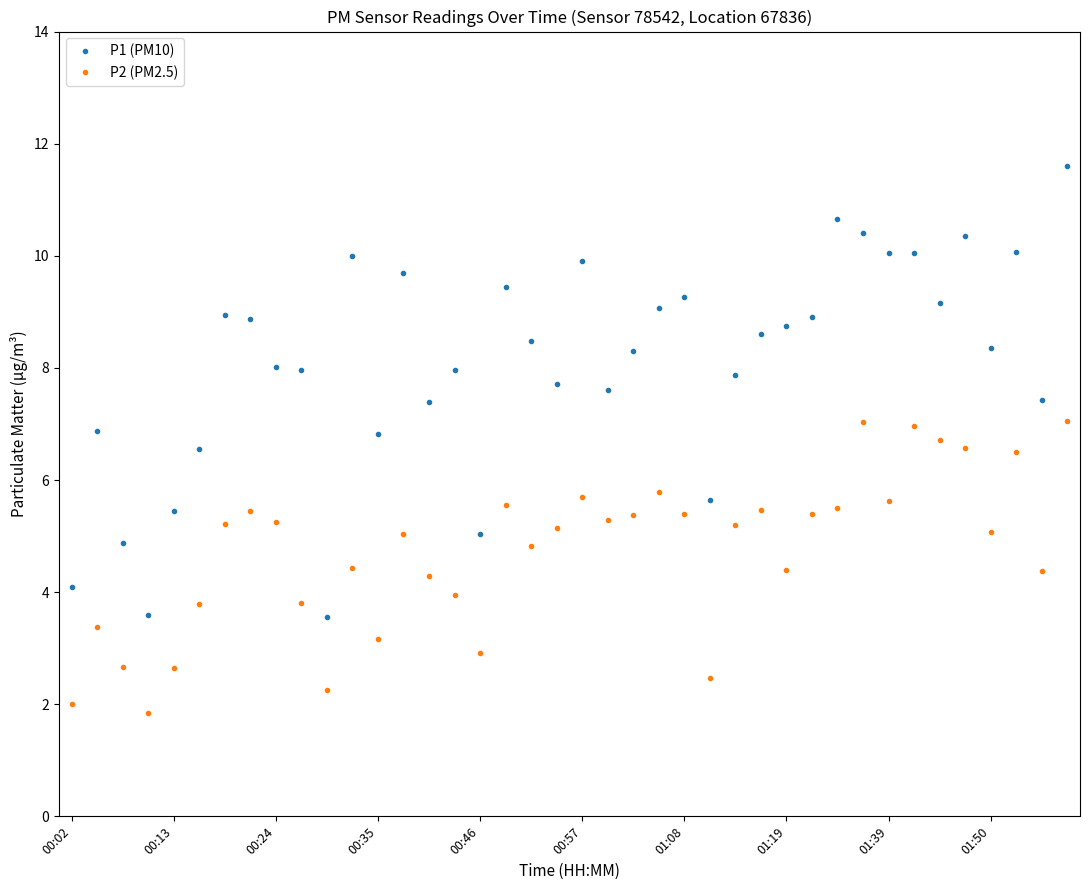

What is the value of the P1 (PM10) point at the 5th from the left?

5.5